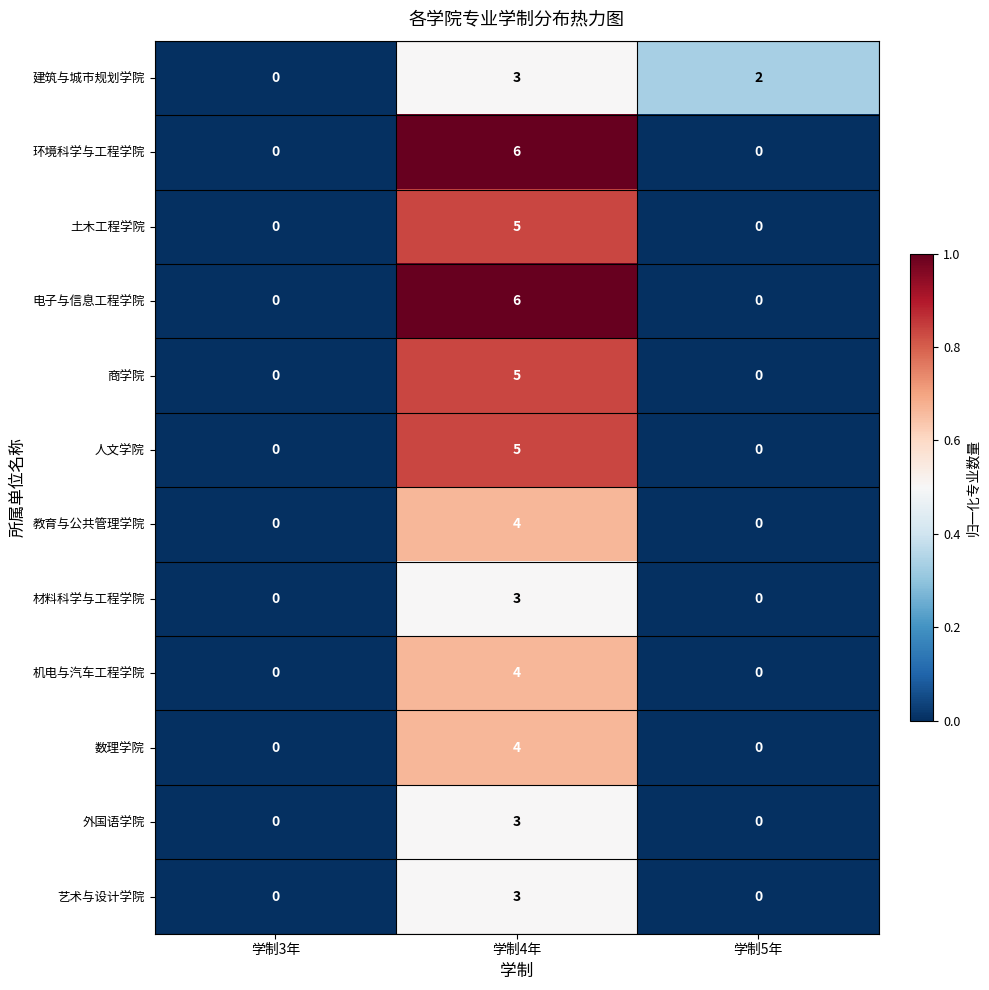

Count the 人文学院 values in the range 0 to 5.

3